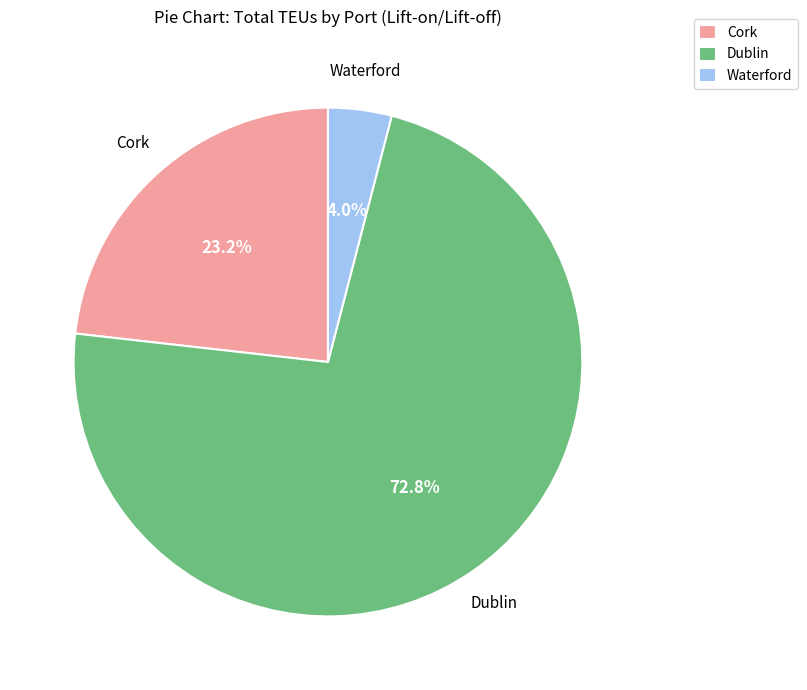

How many segments does this pie chart have?

3